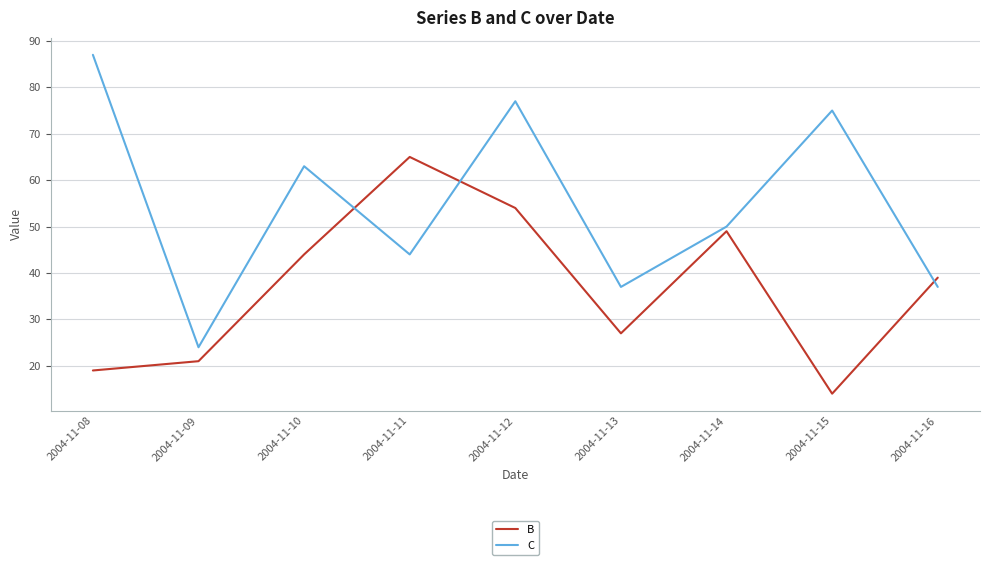

At which category does the chart reach its peak across all series?

2004-11-08